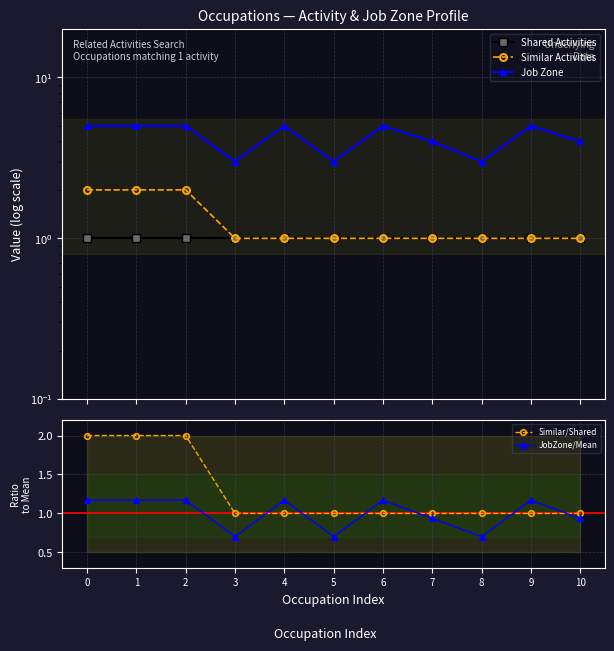

Read the Job Zone value at 8.

3.0